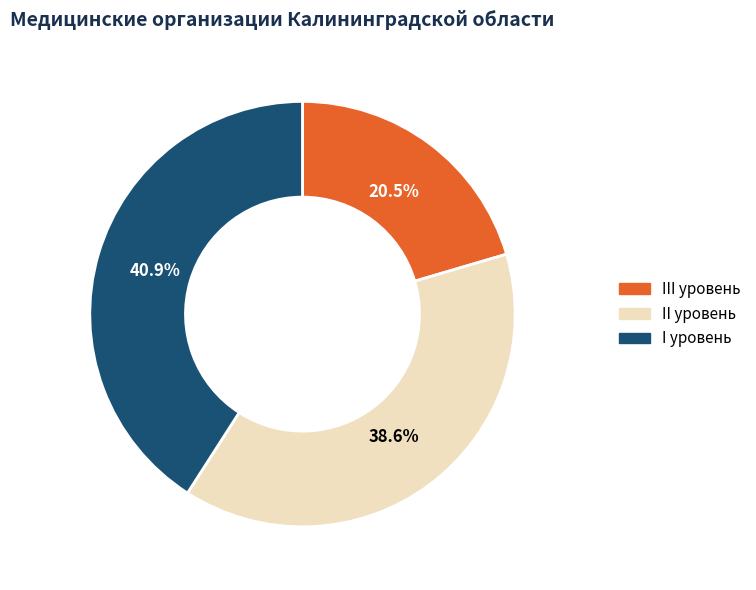

Approximately how many times larger is the value at I уровень compared to III уровень?

2.0